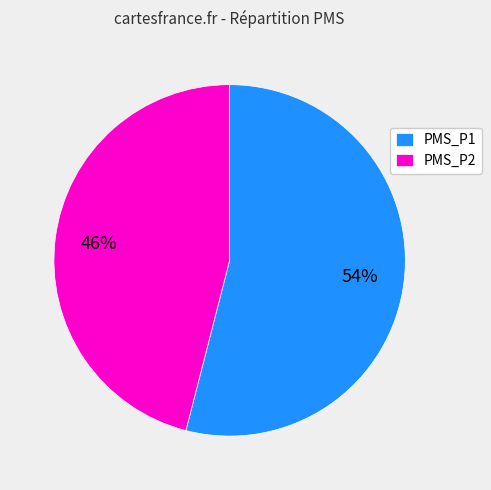

True or false: PMS_P1 accounts for 46% of the total.

False